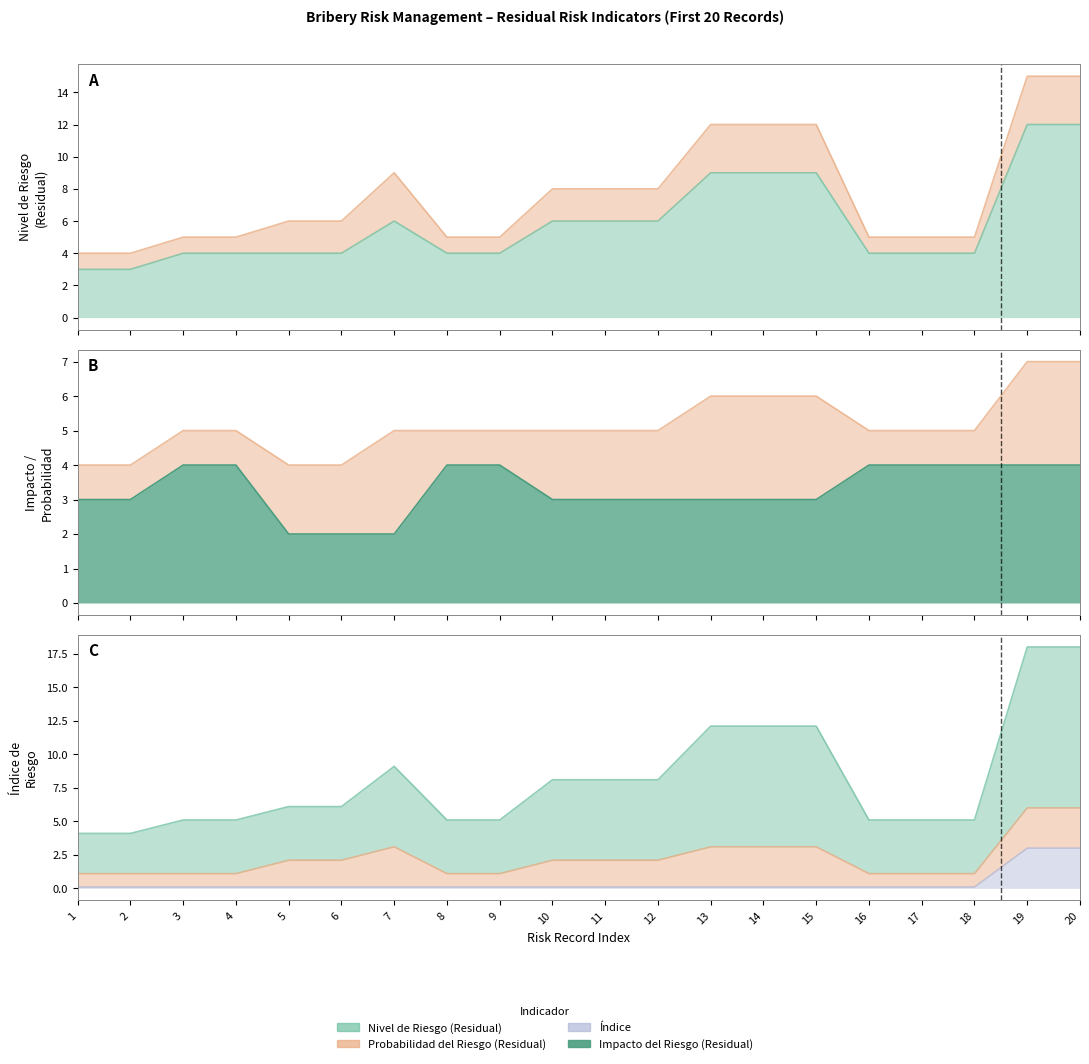

True or false: ÍNDICE has a value of 0.1 at 1.

True